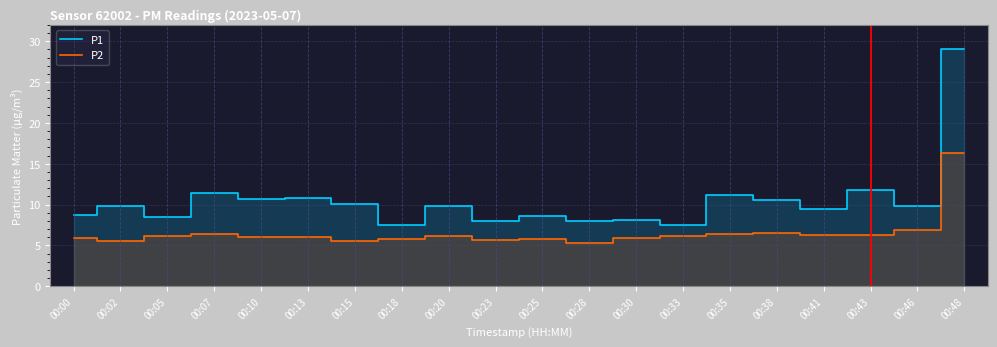

How many categories are shown in the chart?

20